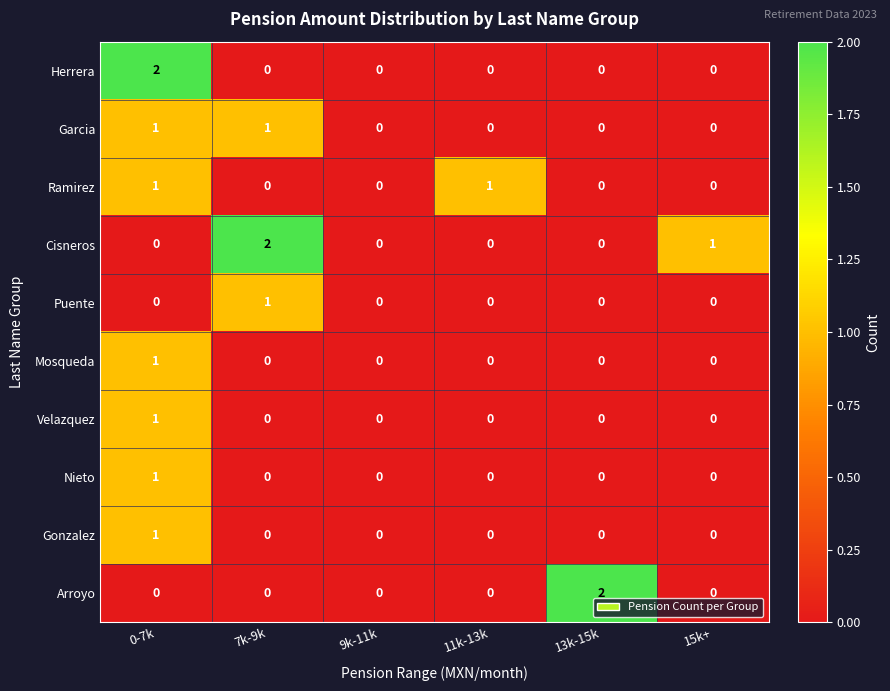

The value of Arroyo at 7k-9k is 0. True or false?

True